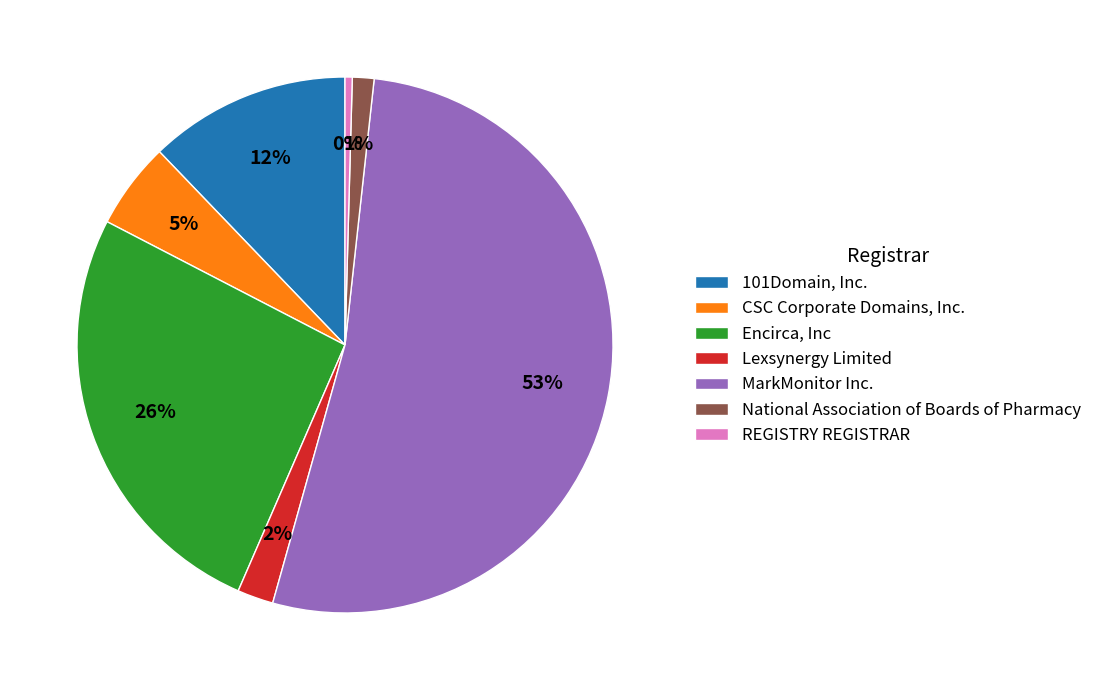

Which slice is the smallest?

REGISTRY REGISTRAR